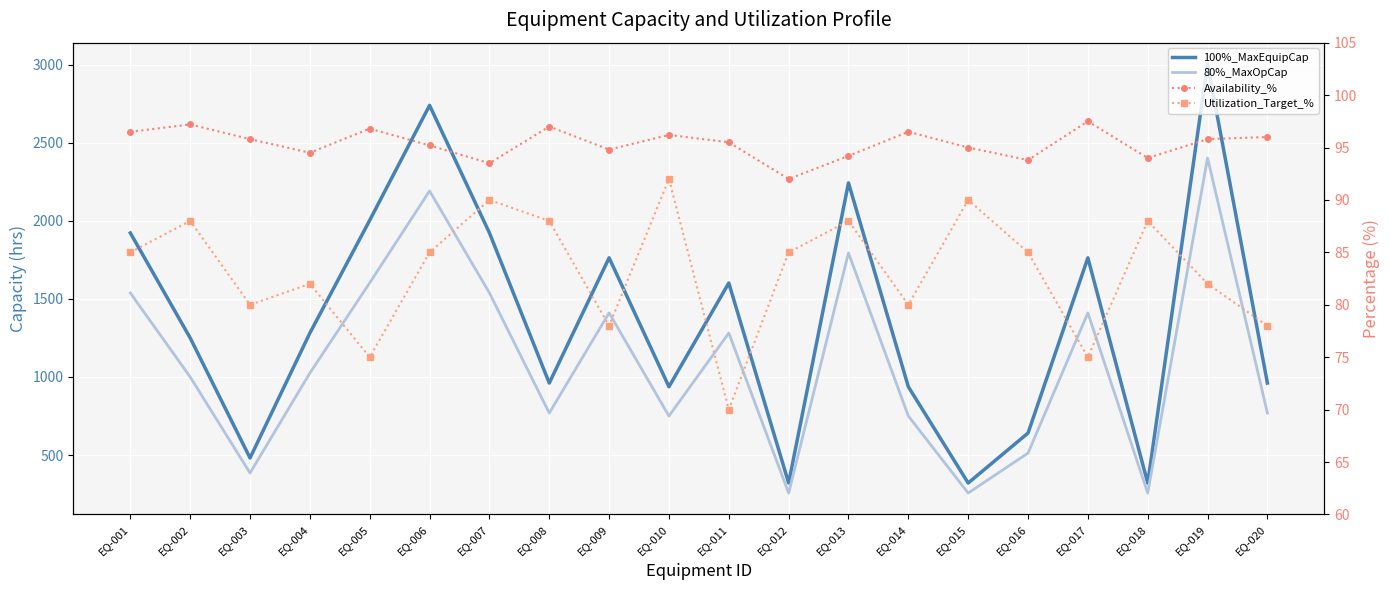

True or false: 100%_MaxEquipCap and Availability_% intersect in this chart.

False